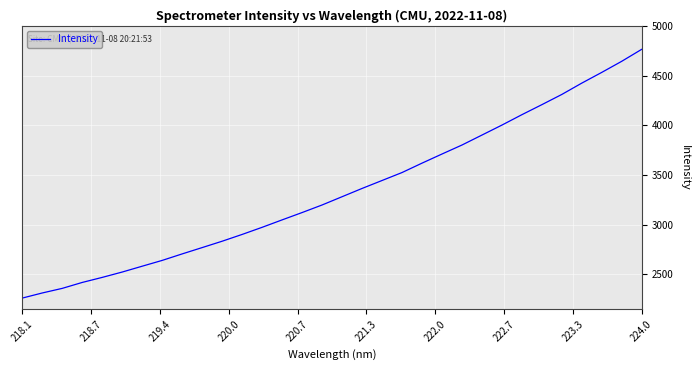

What is the greatest value displayed?

4765.1